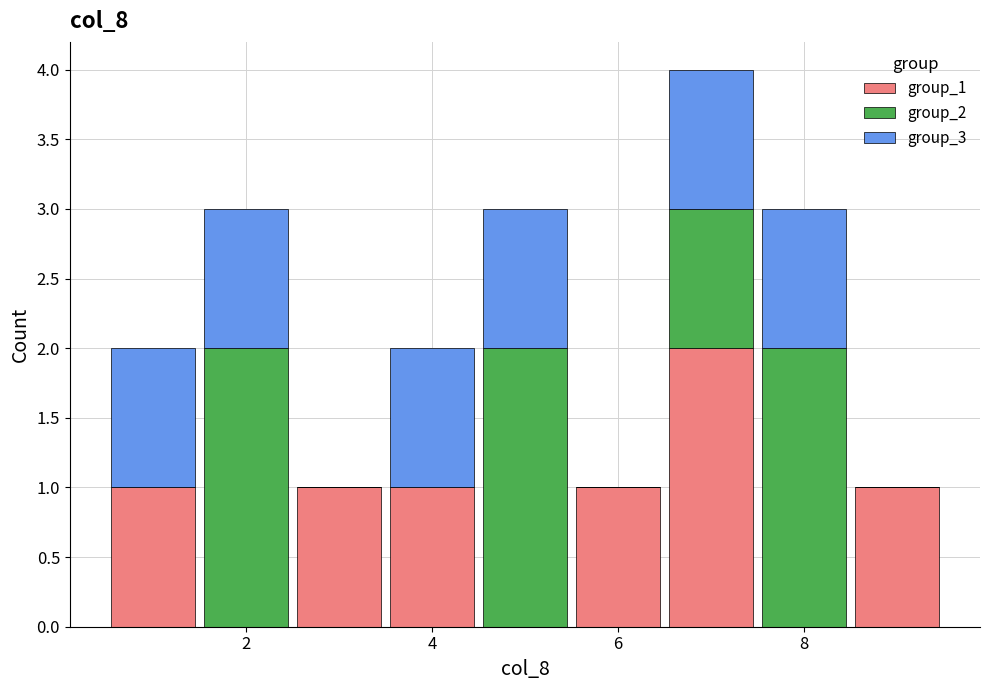

Which range on the x-axis has the tallest stacked bar (by total height)?

6.5 to 7.5